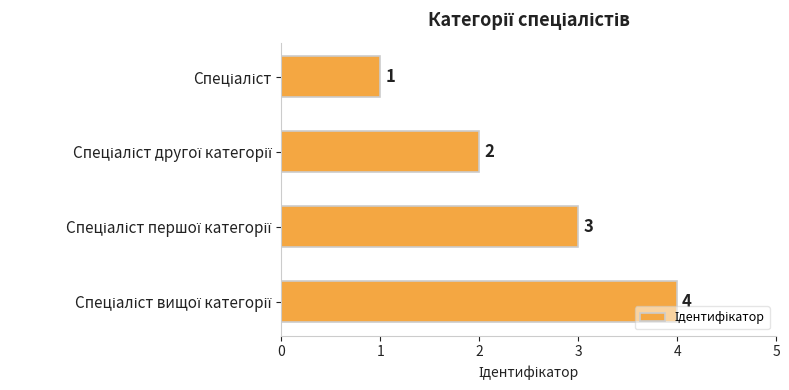

How many values are between 2 and 4?

3